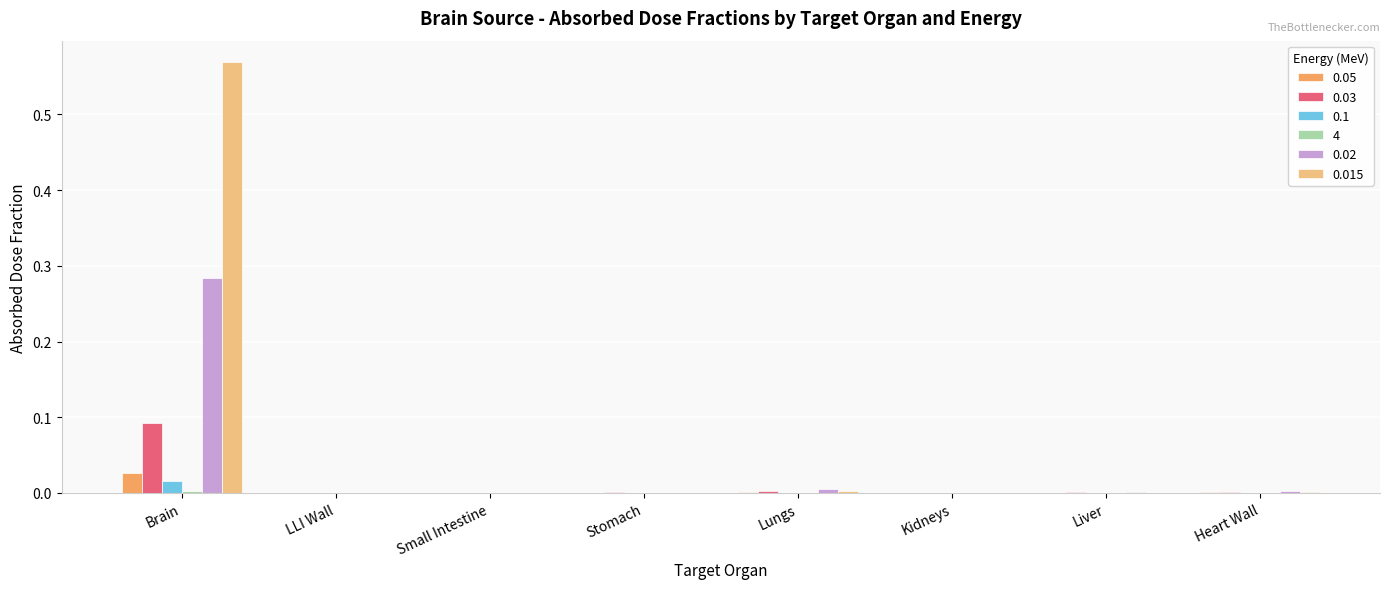

Count the number of categories in the chart.

8